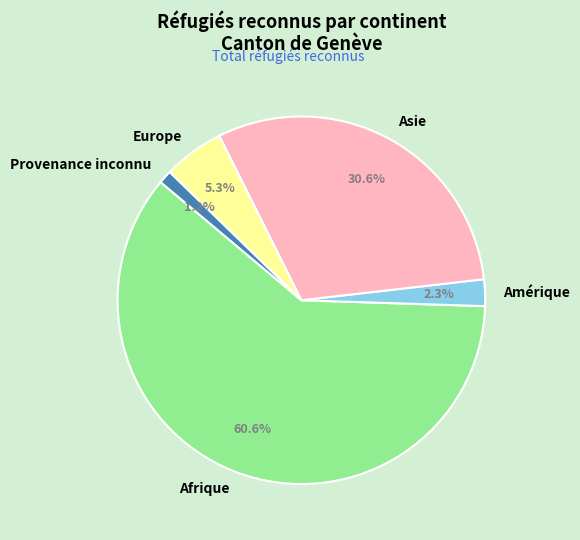

Which slice represents more than half of the pie?

Afrique